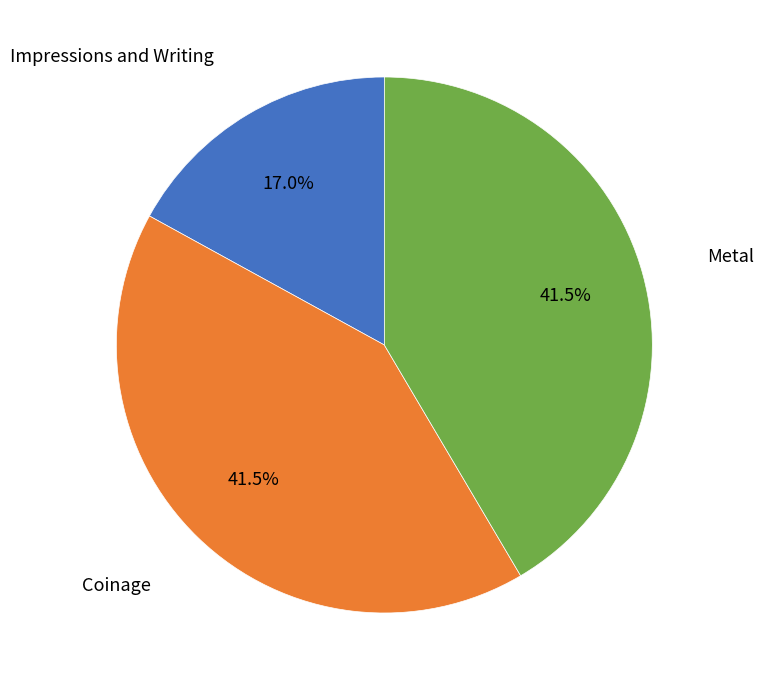

Is there any slice that represents more than half of the pie?

No